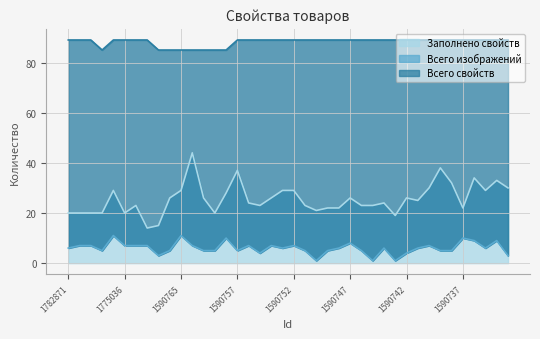

List the labels in order of Заполнено свойств value, smallest first.

1590769, 1590767, 1590743, 1782871, 1782870, 1782869, 1775066, 1775036, 1590760, 1590750, 1590749, 1590748, 1590737, 1775035, 1590755, 1590751, 1590746, 1590745, 1590756, 1590744, 1590741, 1590766, 1590762, 1590754, 1590747, 1590742, 1590759, 1775037, 1590765, 1590753, 1590752, 1590734, 1590740, 1590732, 1590738, 1590733, 1590736, 1590757, 1590739, 1590763